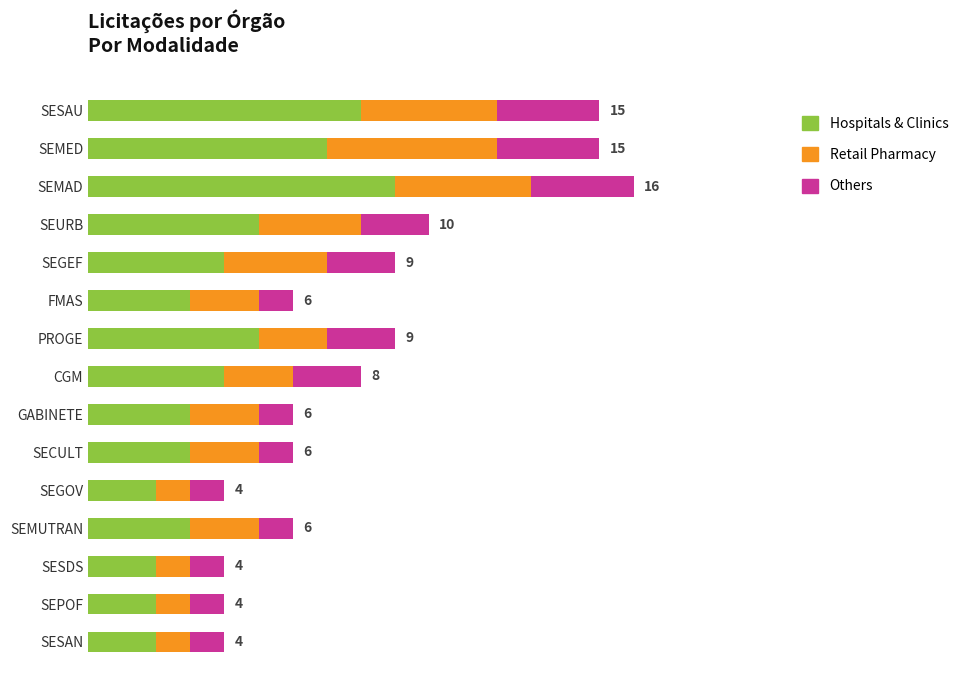

What are all the series names shown in the legend?

Hospitals & Clinics, Retail Pharmacy, Others